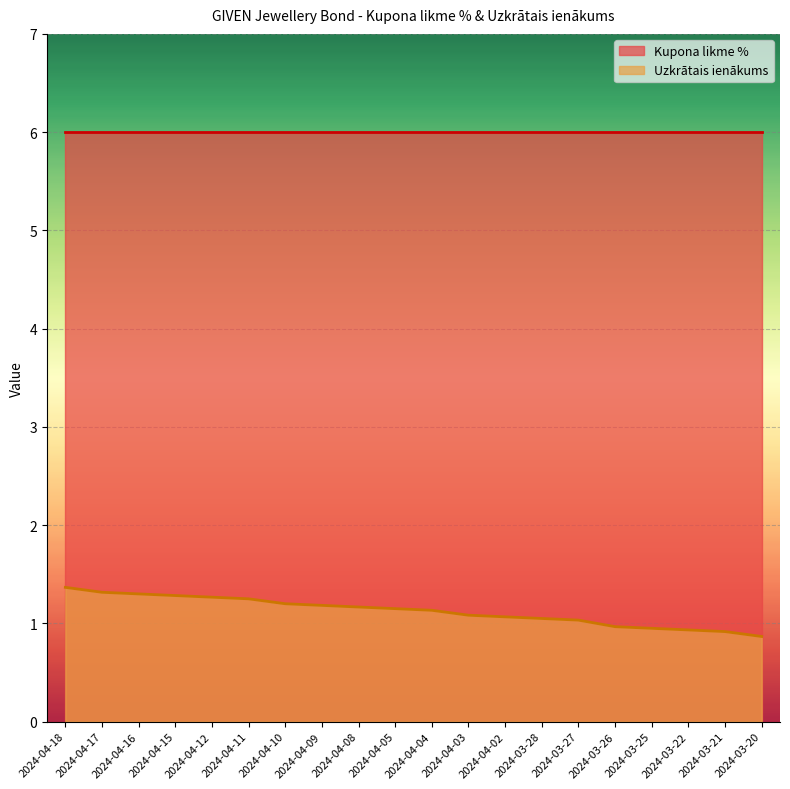

Between 2024-04-10 and 2024-04-09, which is larger?

2024-04-10